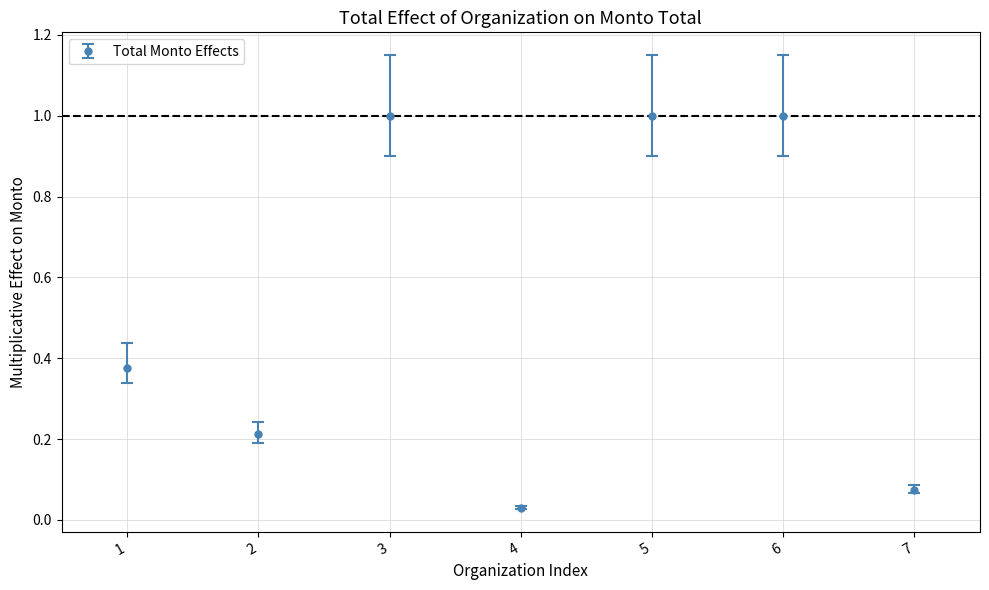

What is the change in value from 2 to 6?

+0.8